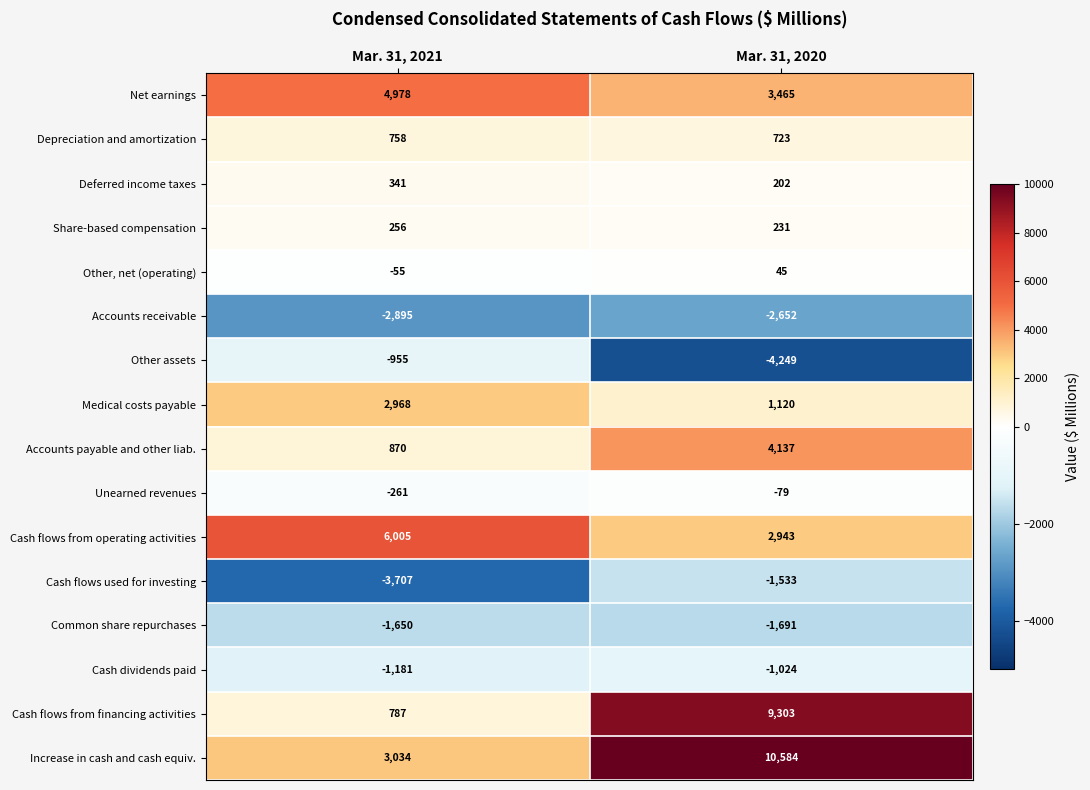

At which category is the sum across all series the highest?

Mar. 31, 2020